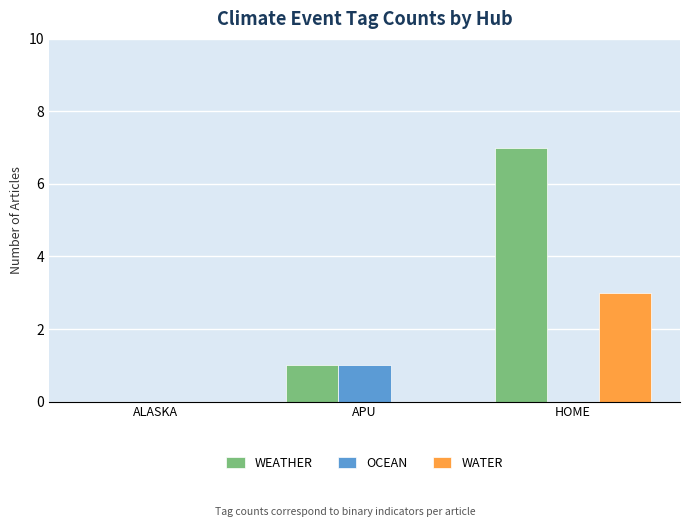

How many WEATHER values are between 0 and 7?

3